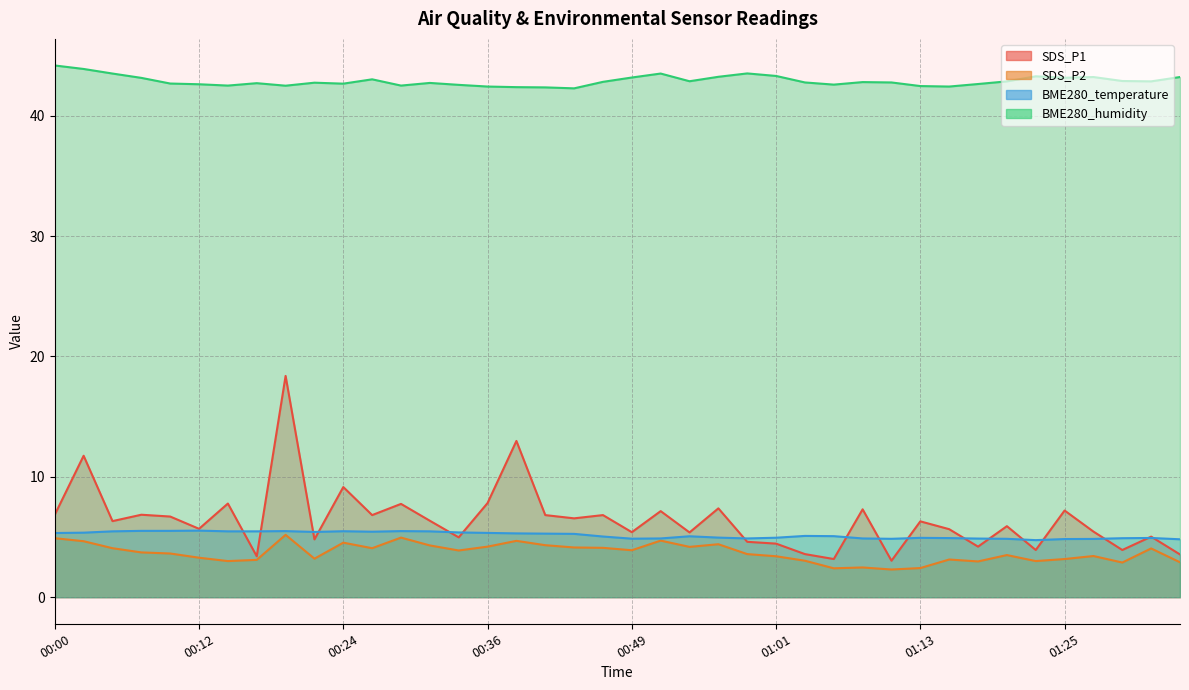

True or false: SDS_P1 and BME280_humidity cross at least once.

False